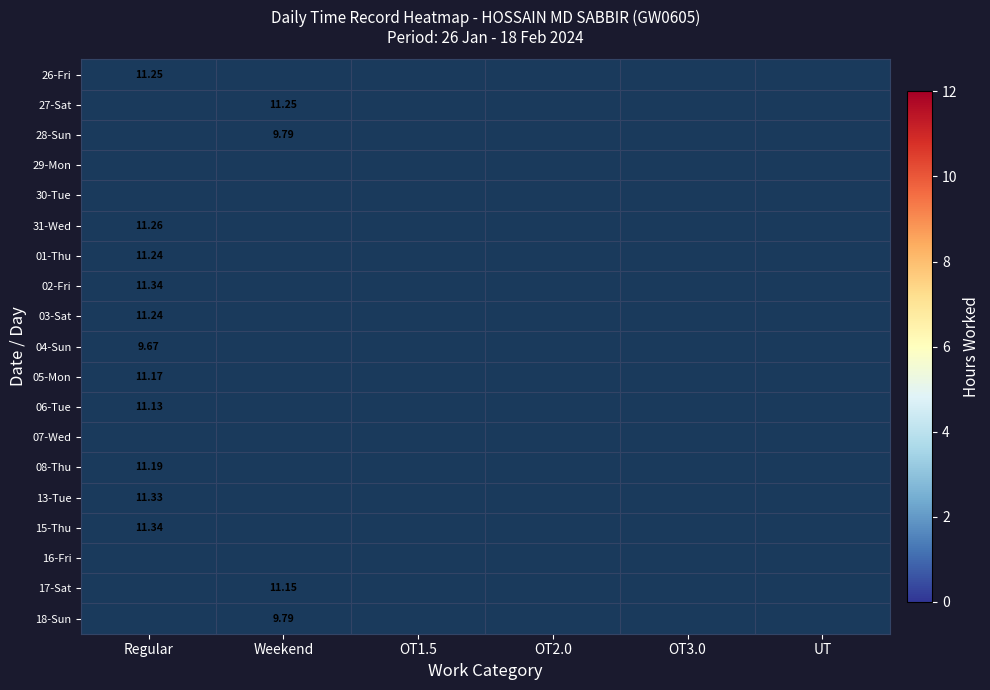

How many data points does each series have?

6